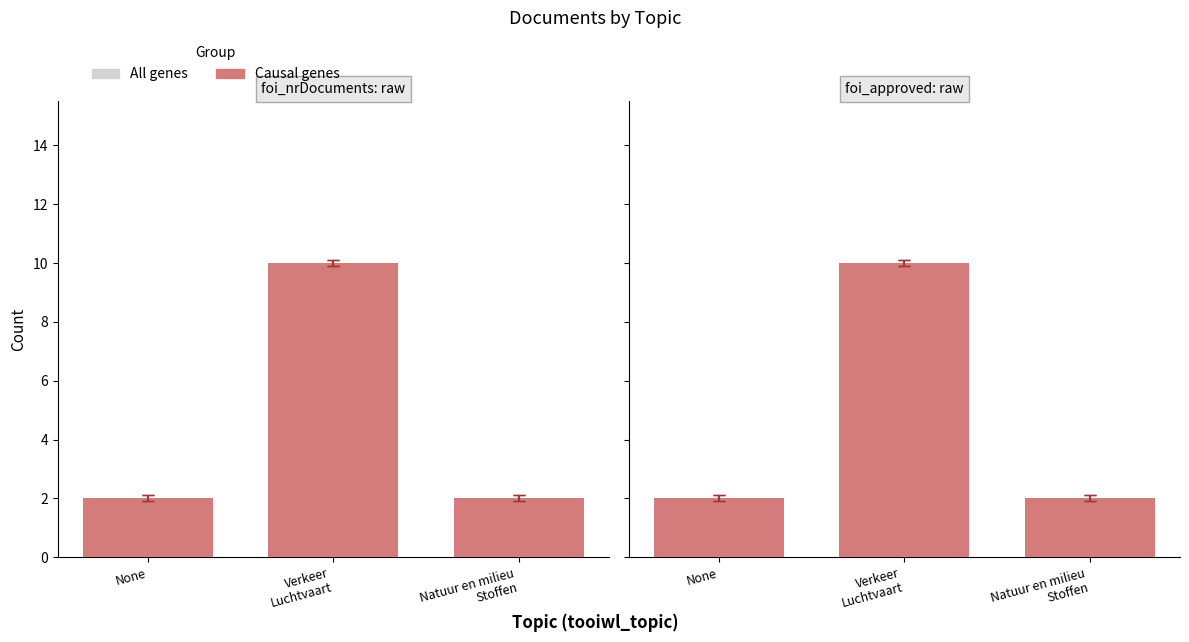

Rank the series by their maximum value, from lowest to highest.

All genes, Causal genes